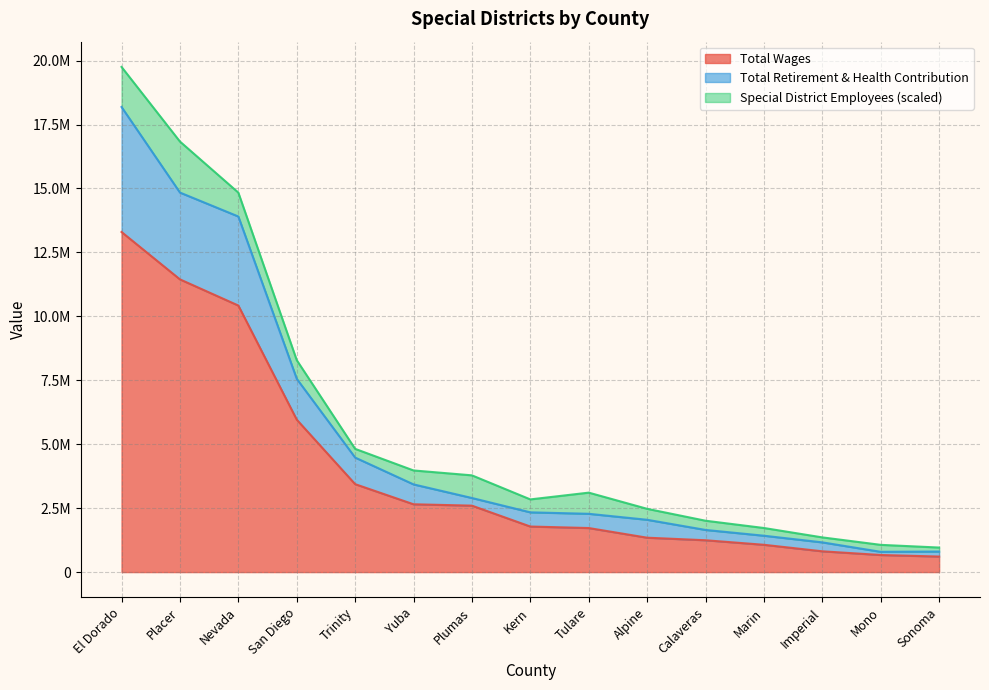

Where does the Total Retirement & Health Contribution series first go above 2336278?

El Dorado